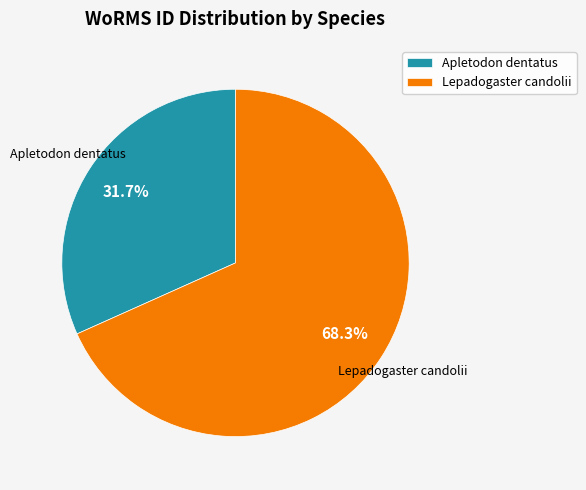

To the nearest percent, what is the average slice percentage?

50%